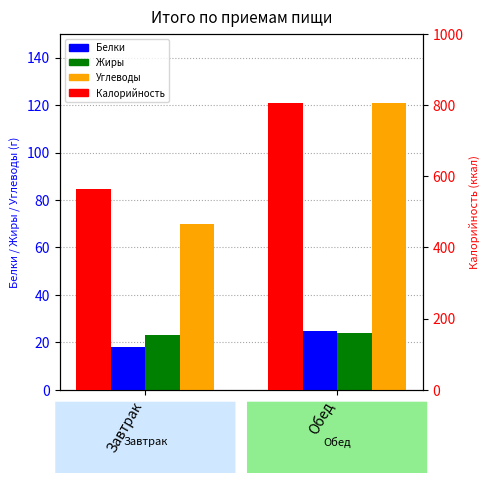

What is the sum of the Калорийность values at Завтрак and Обед?

1368